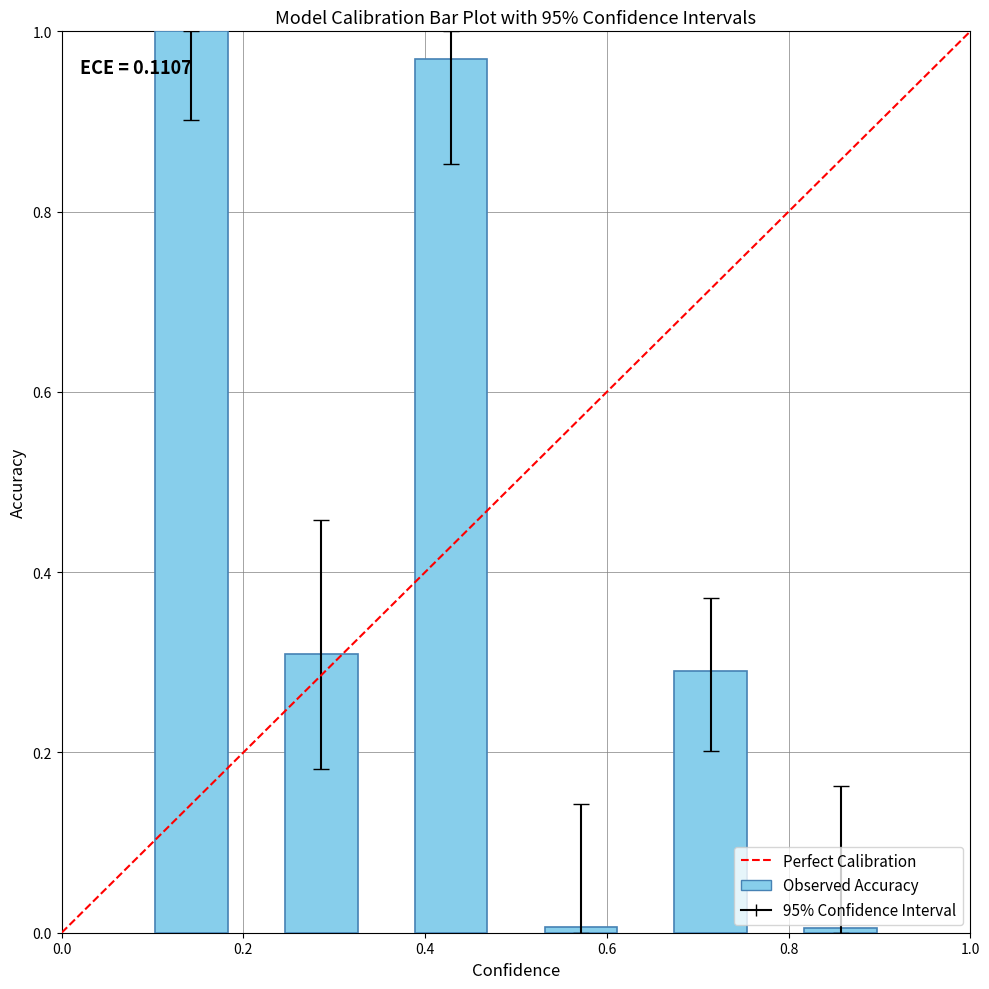

What is the average value?

0.4